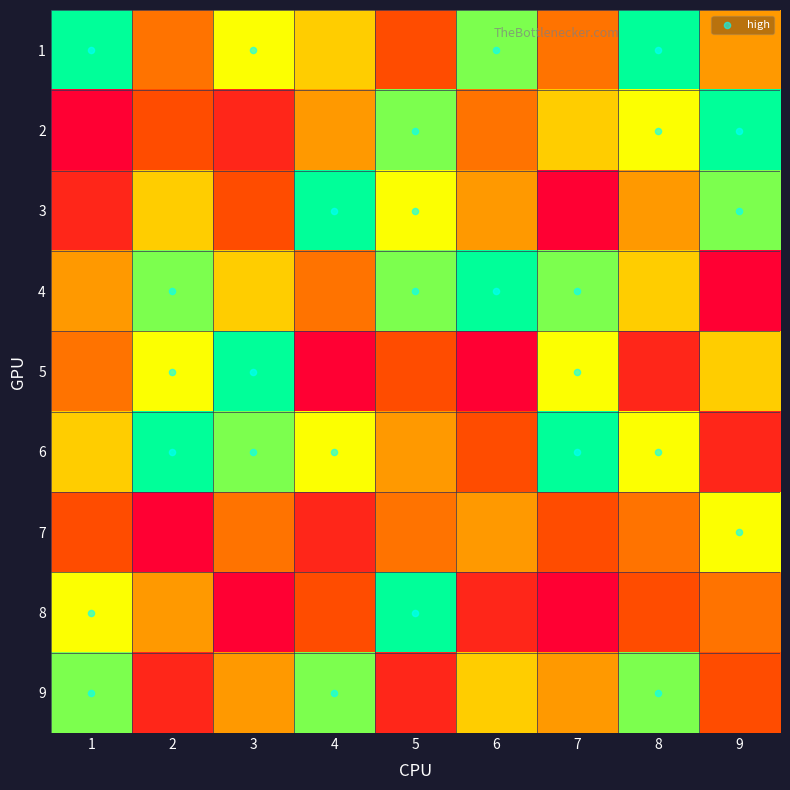

Reading left to right, transcribe all the data shown in this chart.

1: 1=9	2=4	3=7	4=6	5=3	6=8	7=4	8=9	9=5
2: 1=1	2=3	3=2	4=5	5=8	6=4	7=6	8=7	9=9
3: 1=2	2=6	3=3	4=9	5=7	6=5	7=1	8=5	9=8
4: 1=5	2=8	3=6	4=4	5=8	6=9	7=8	8=6	9=1
5: 1=4	2=7	3=9	4=1	5=3	6=1	7=7	8=2	9=6
6: 1=6	2=9	3=8	4=7	5=5	6=3	7=9	8=7	9=2
7: 1=3	2=1	3=4	4=2	5=4	6=5	7=3	8=4	9=7
8: 1=7	2=5	3=1	4=3	5=9	6=2	7=1	8=3	9=4
9: 1=8	2=2	3=5	4=8	5=2	6=6	7=5	8=8	9=3